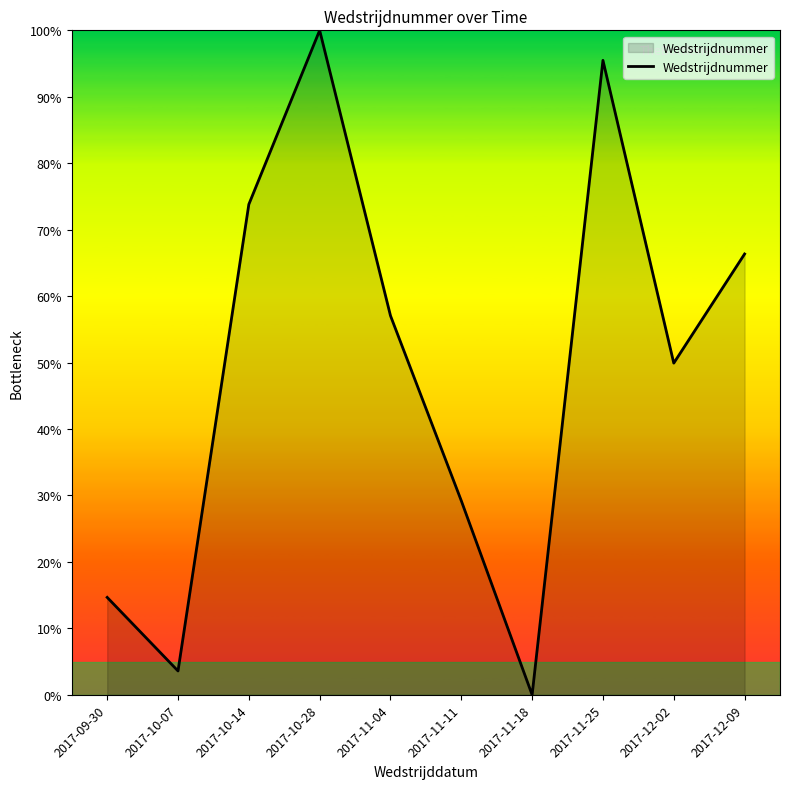

Which category has the lowest value across all series?

2017-11-18